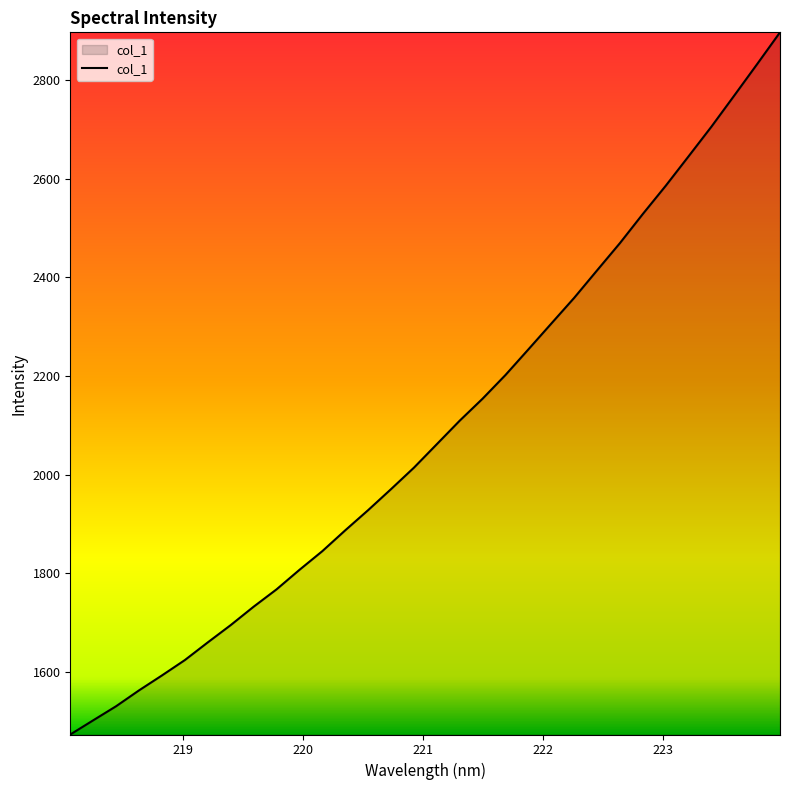

What is the maximum value shown in the chart?

2896.7